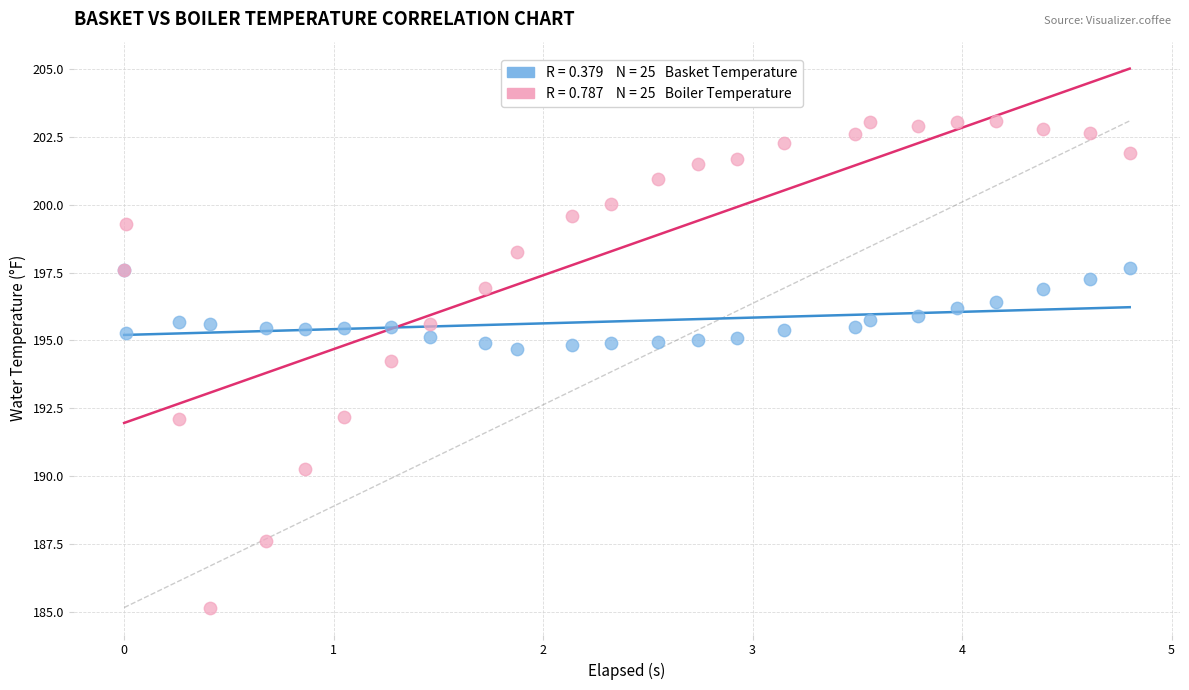

Across all series, what Y value is closest to 194?

194.2